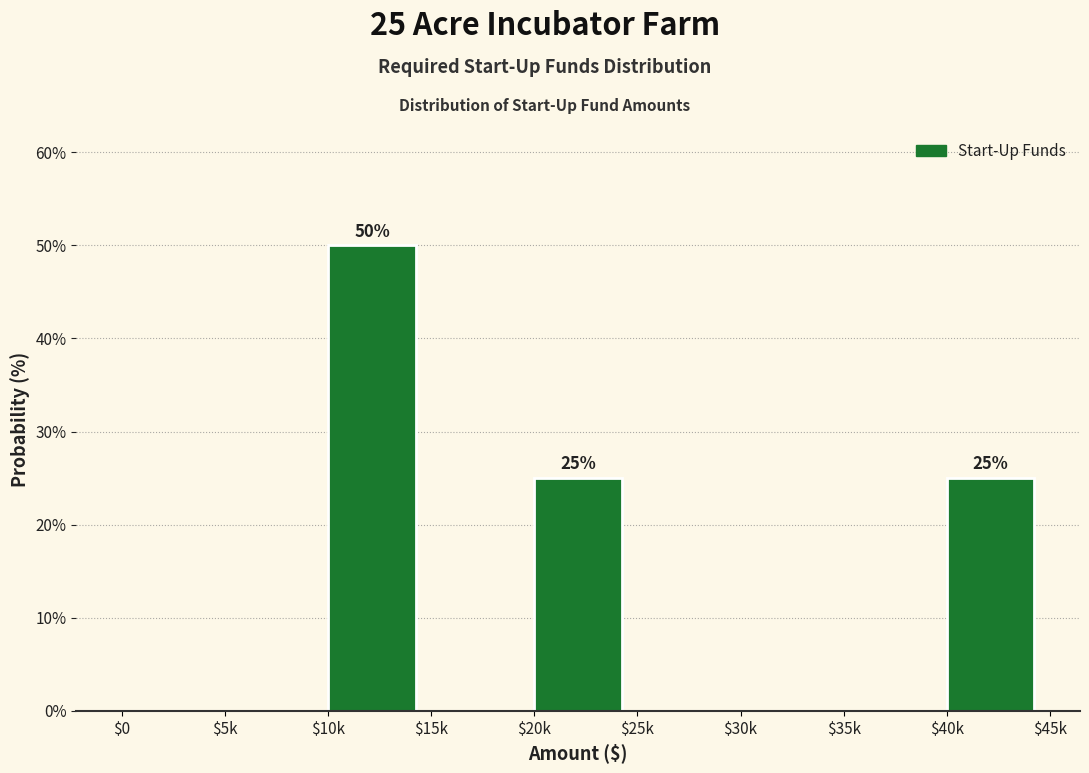

Which category has the highest value across all series?

$10k